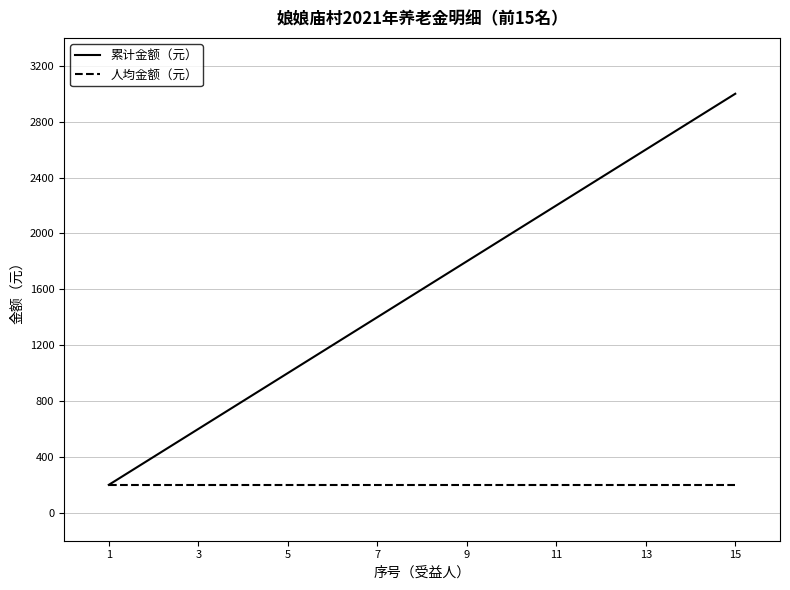

Which series has the largest range (max minus min)?

累计金额（元）